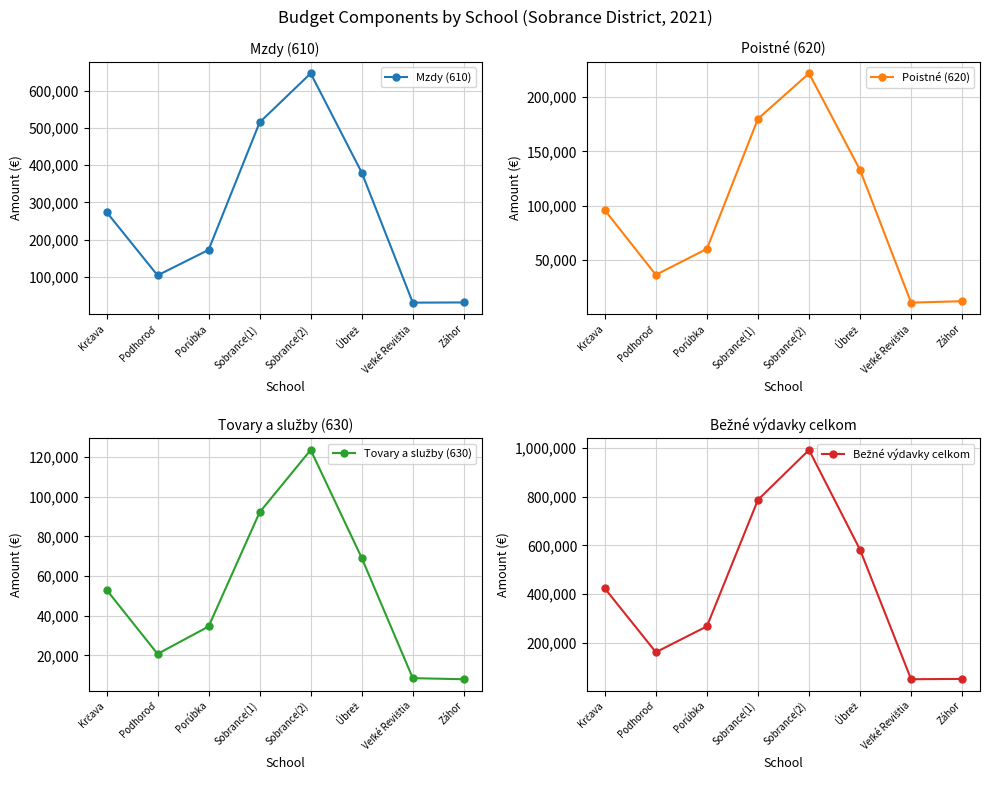

What is the total value across all series at Úbrež?

1164652